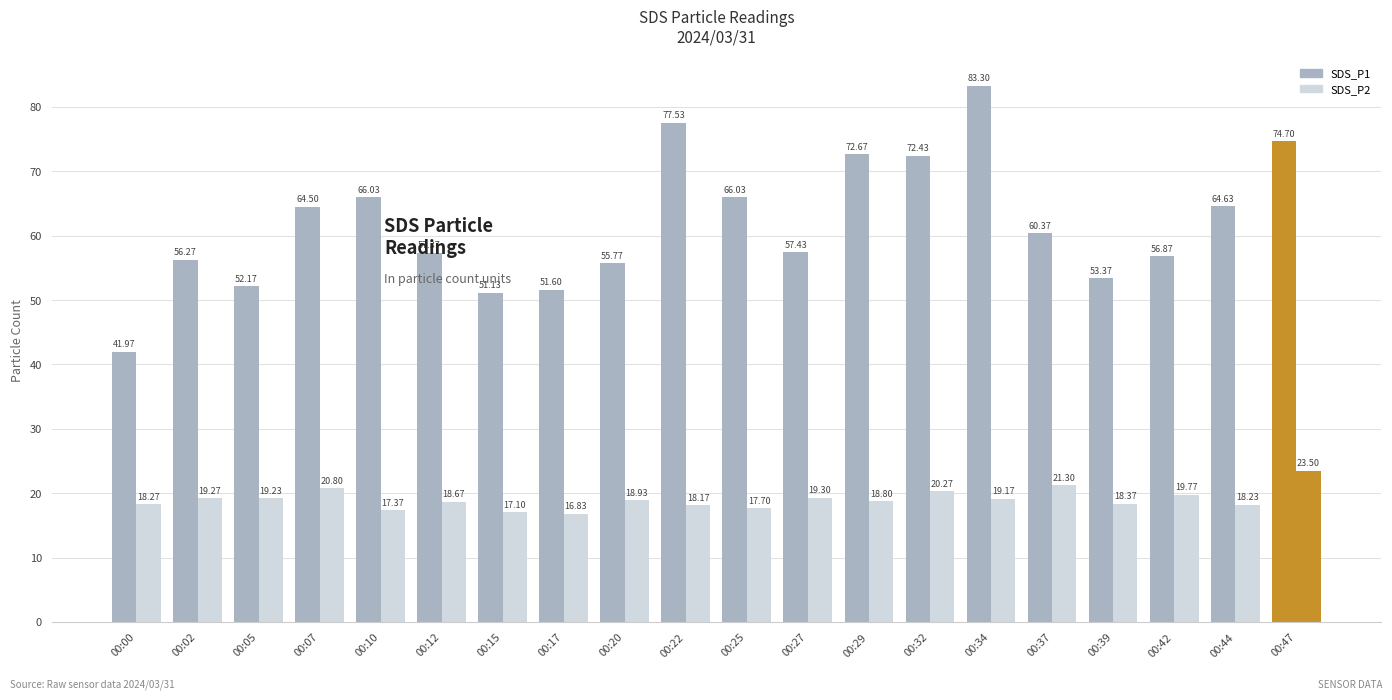

How many values in the SDS_P2 series exceed 18?

16